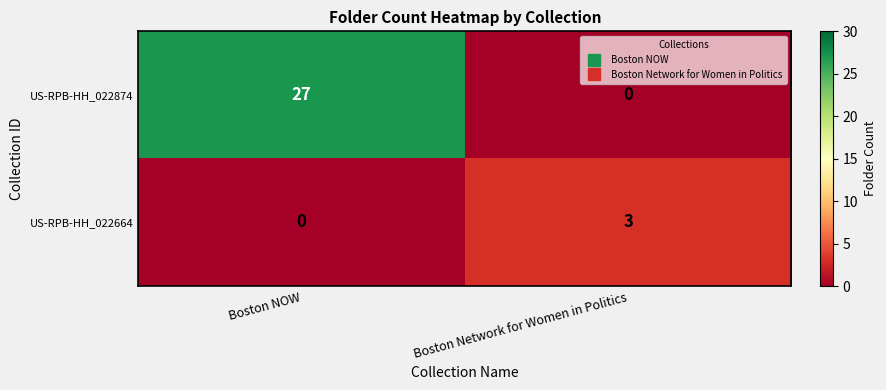

True or false: US-RPB-HH_022664 has a value of 0 at Boston NOW.

True